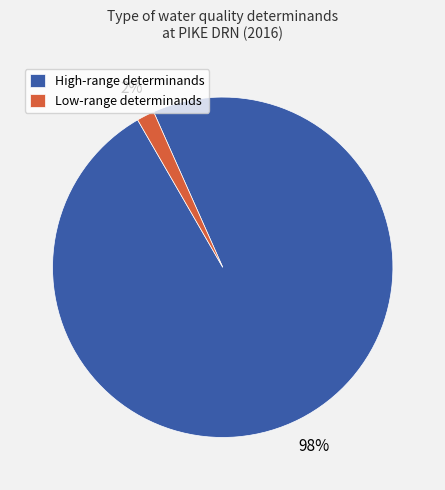

True or false: Low-range determinands accounts for 2% of the total.

True